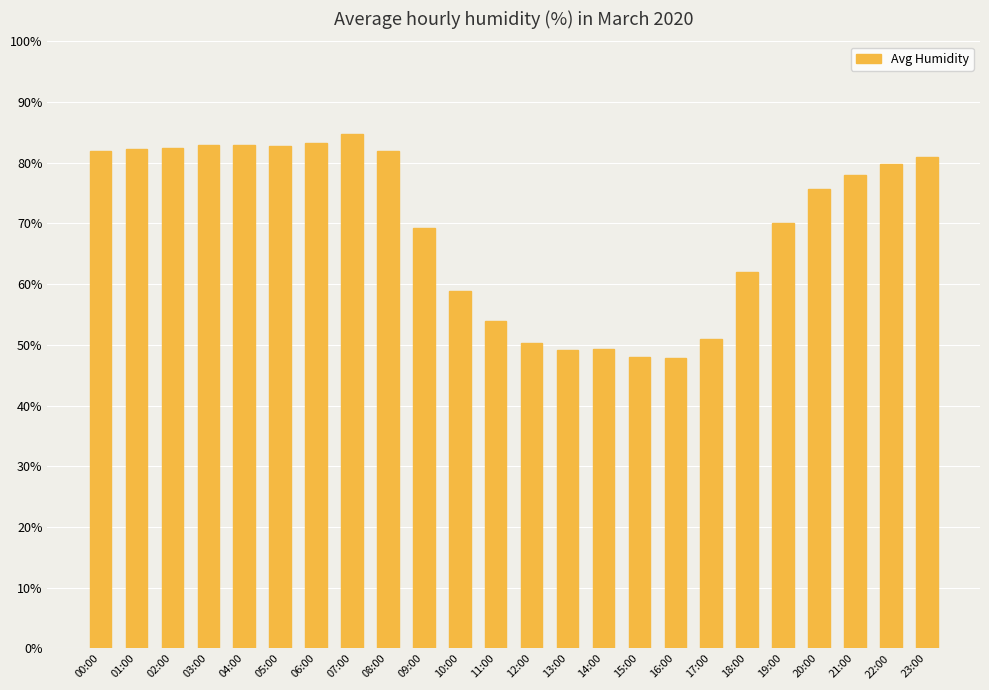

True or false: the data shows 51.0 at 17:00.

True